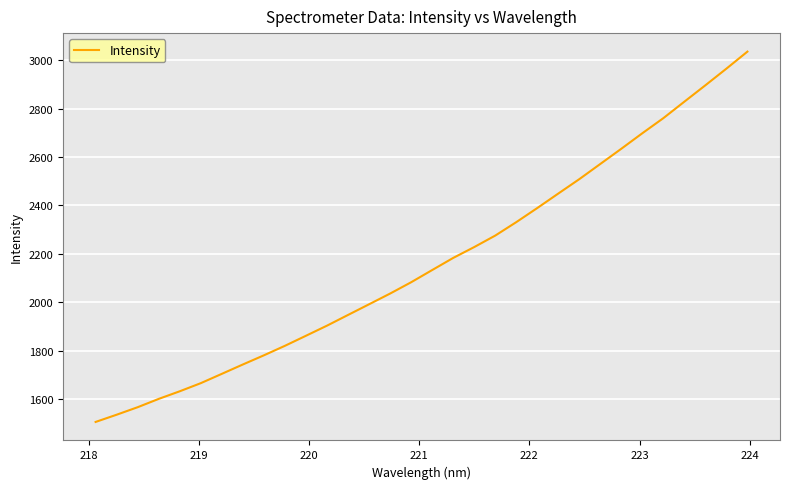

What is the smallest value displayed?

1505.2